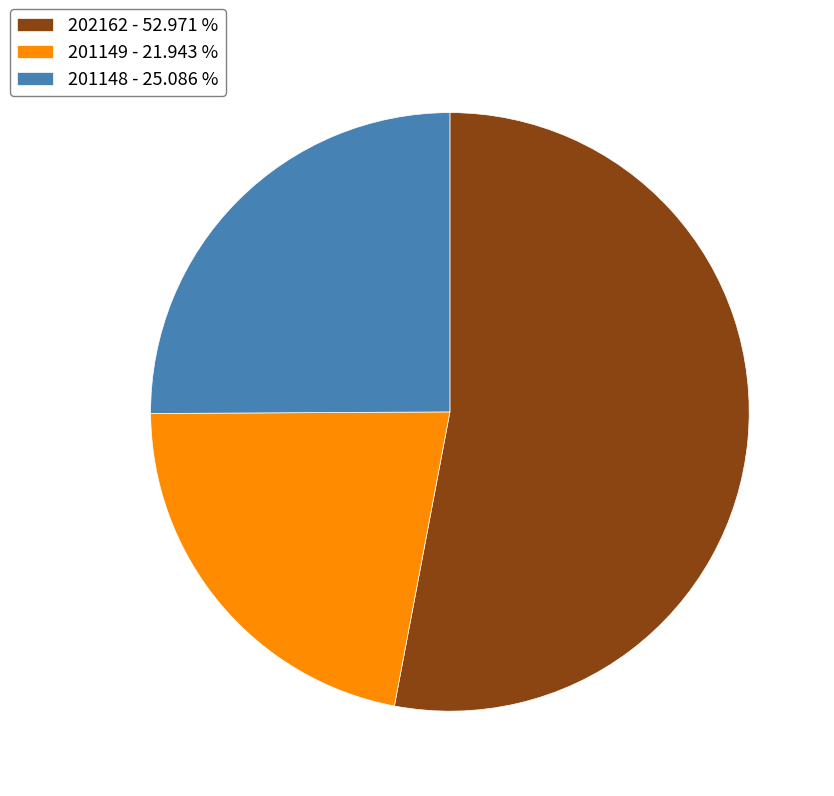

Do 202162 and 201149 together represent more than half of the pie?

Yes